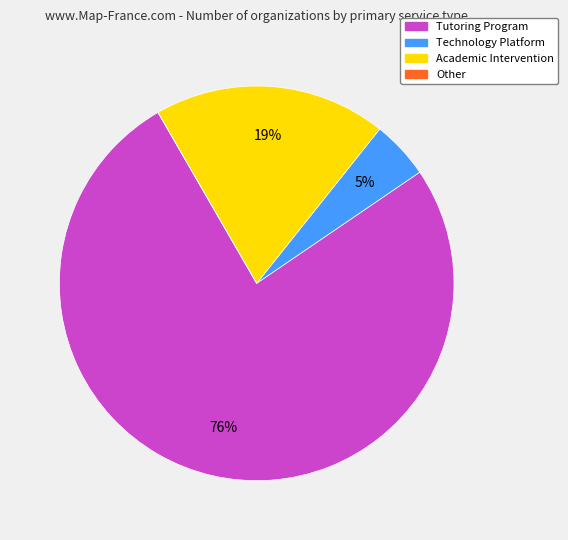

To the nearest percent, what portion does Academic Intervention represent?

19%